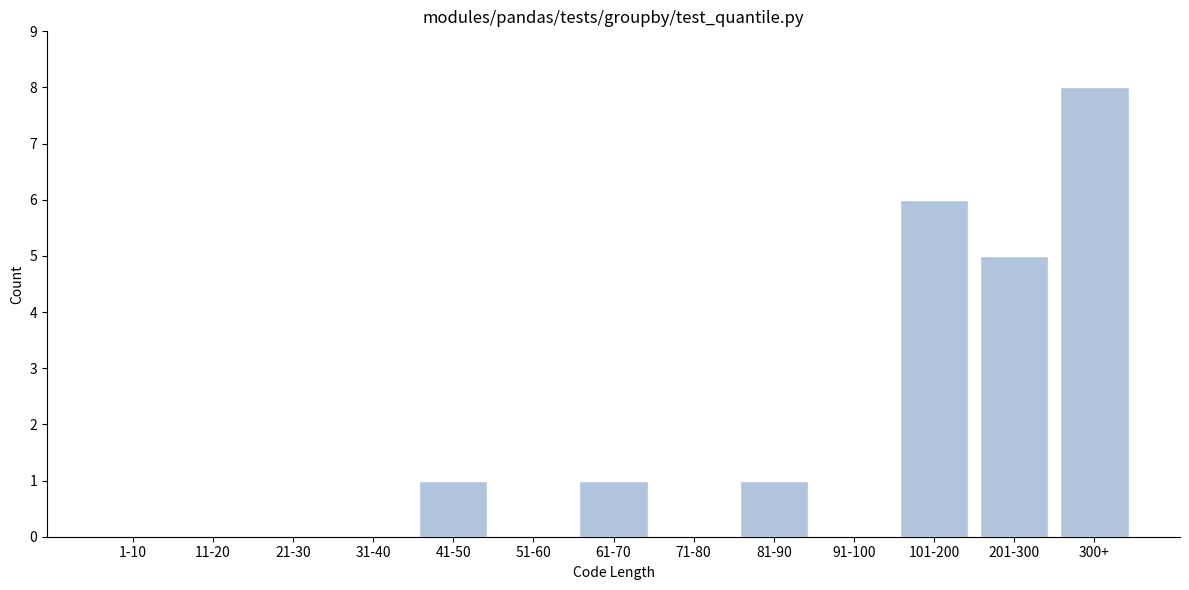

What is the sum of all values?

22